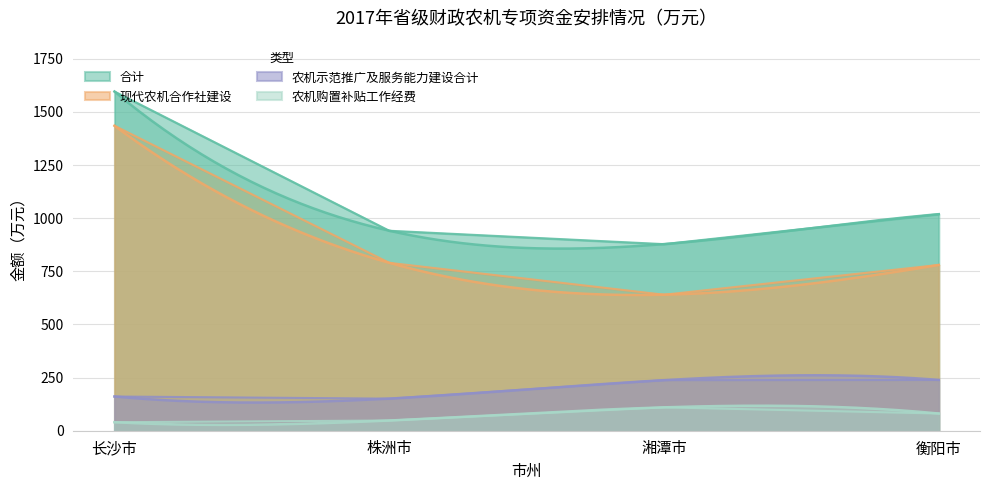

At which label does 农机购置补贴工作经费 first exceed 81?

湘潭市